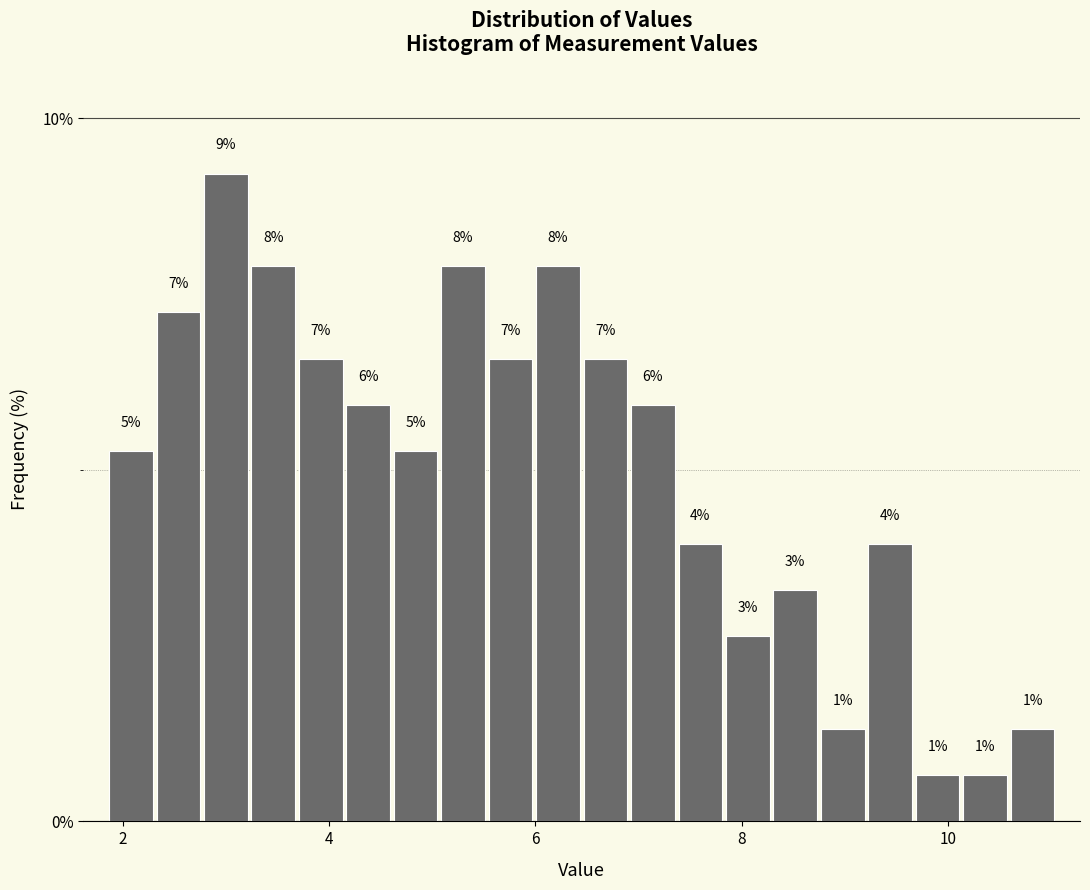

Around what value on the x-axis is the tallest bar? Give the approximate position of its centre, as read against the axis.

3.0